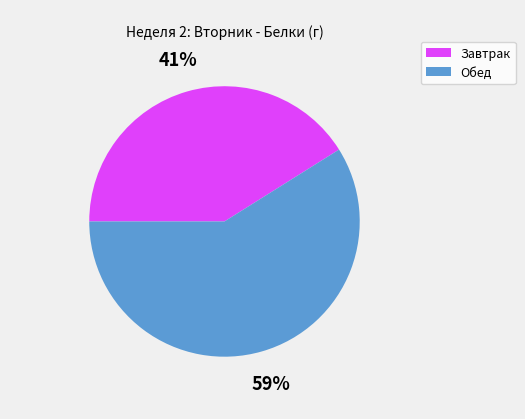

The Обед slice represents 59% of the pie. True or false?

True